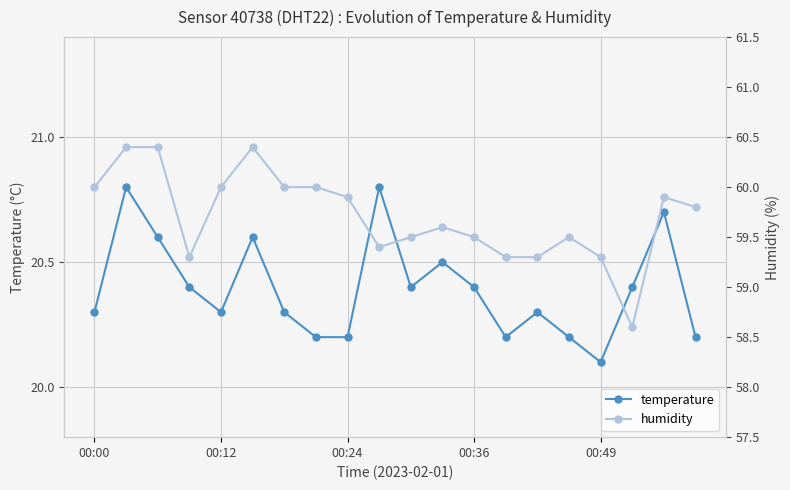

Where is temperature nearest to the value 20?

00:49